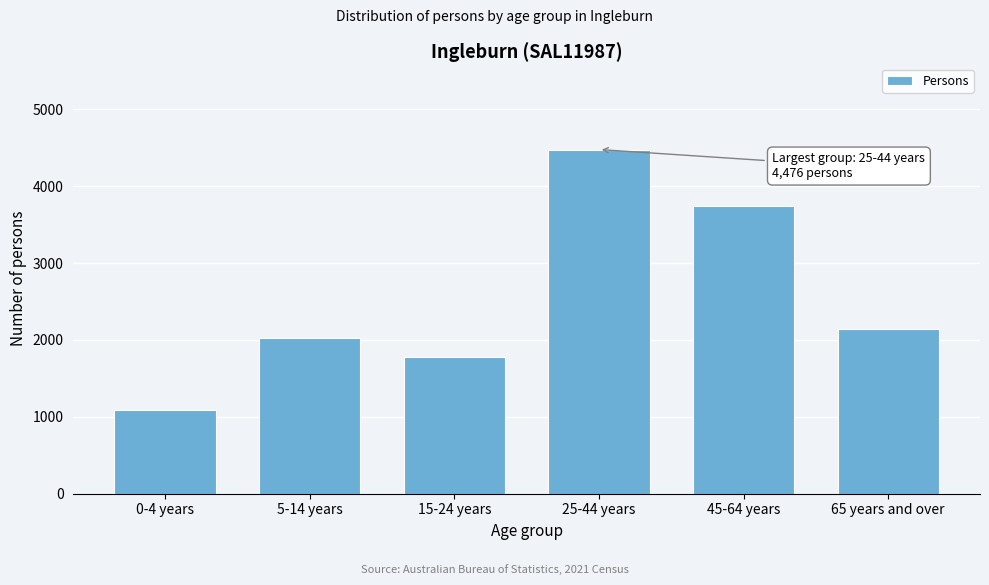

Reading left to right, what are all the values shown in this chart?

1091	2030	1782	4476	3739	2147